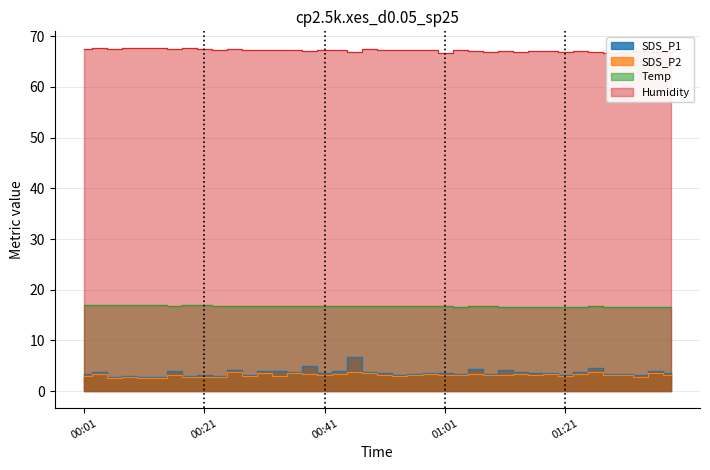

True or false: SDS_P2 has a value of 3.2 at 01:16.

True